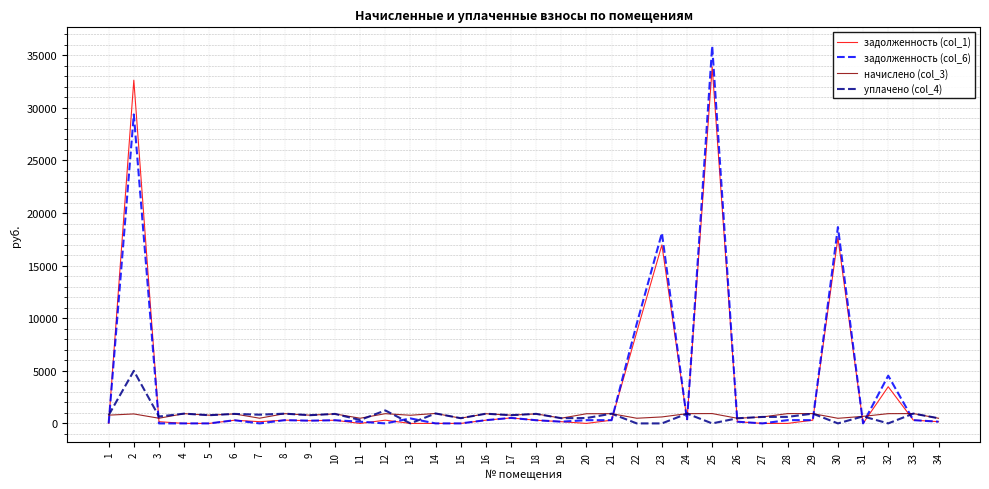

Which series has the widest spread of values?

задолженность (col_6)